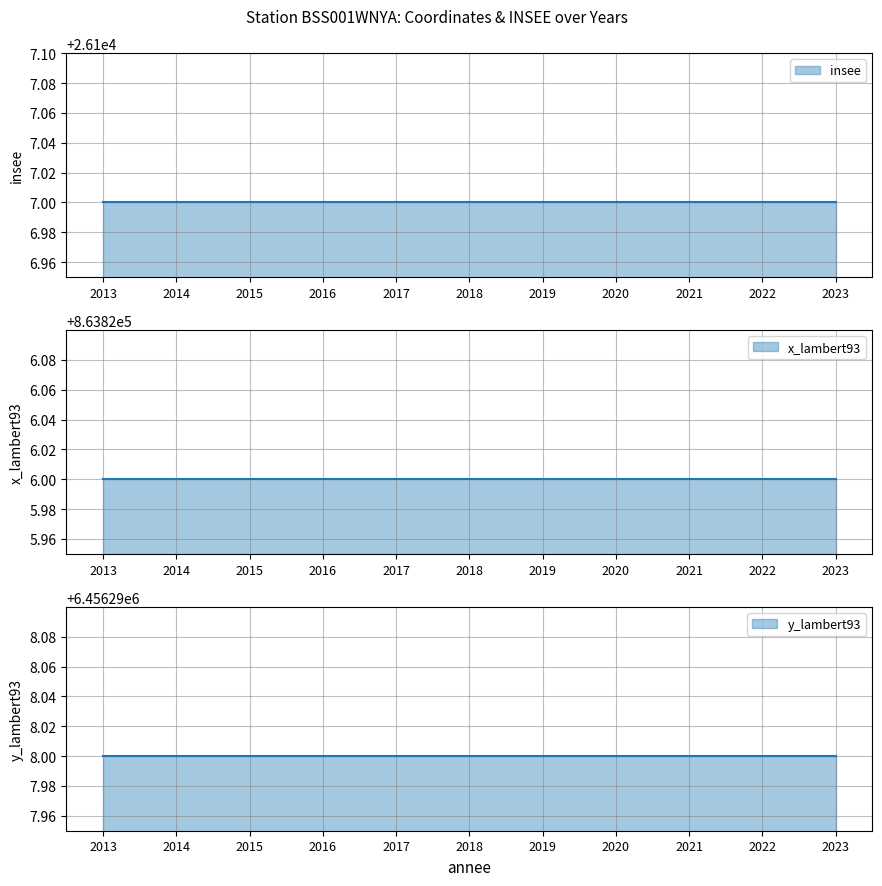

True or false: x_lambert93 has more than 0 interior local peaks.

False